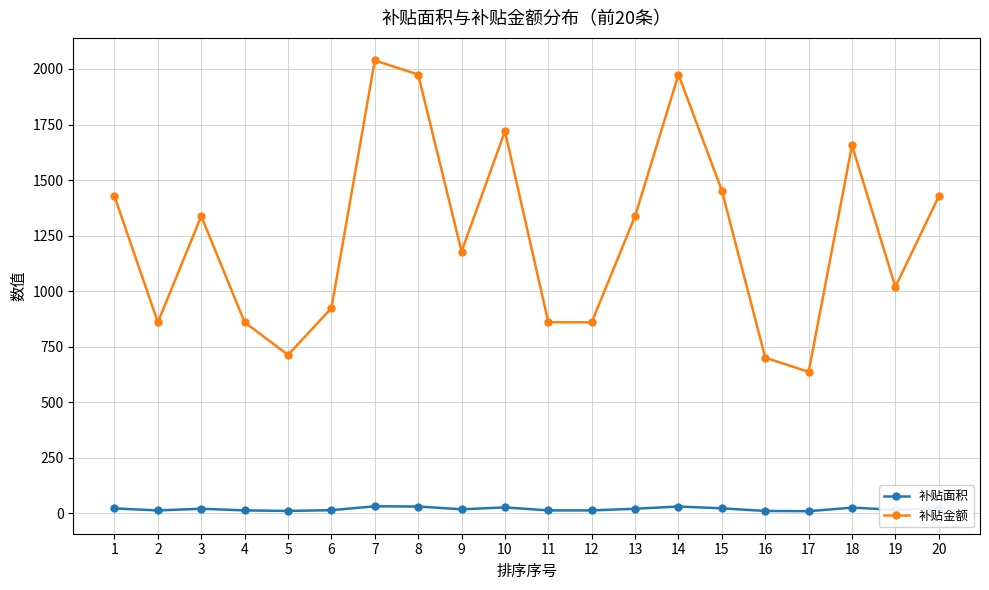

What is the difference between the maximum and second lowest values in the 补贴金额 series?

1337.7